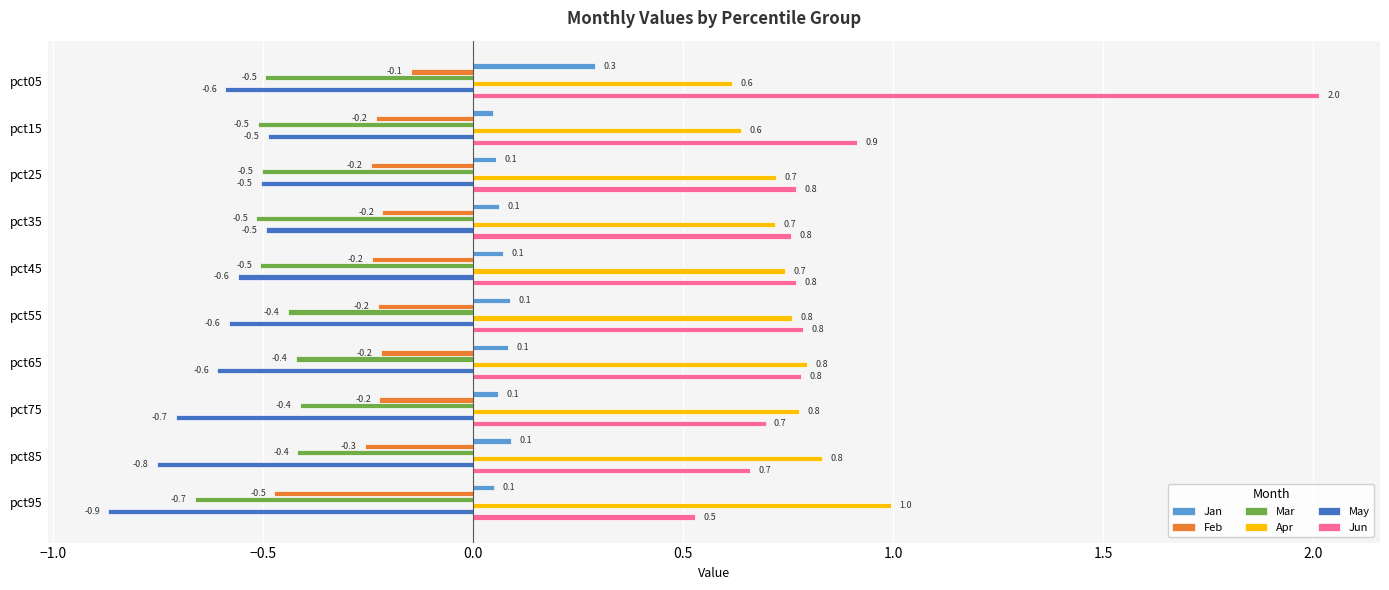

Is it true that Mar equals -0.5 at pct15?

True